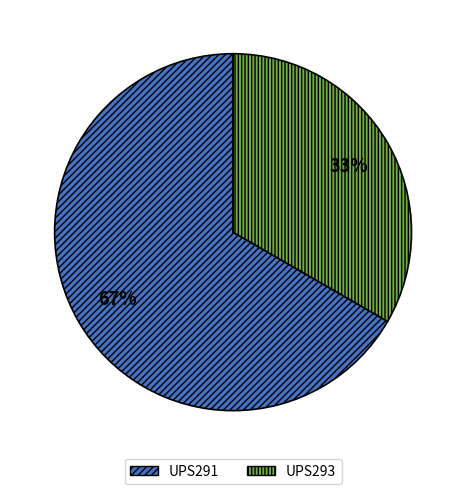

To the nearest percent, what is the average slice percentage?

50%